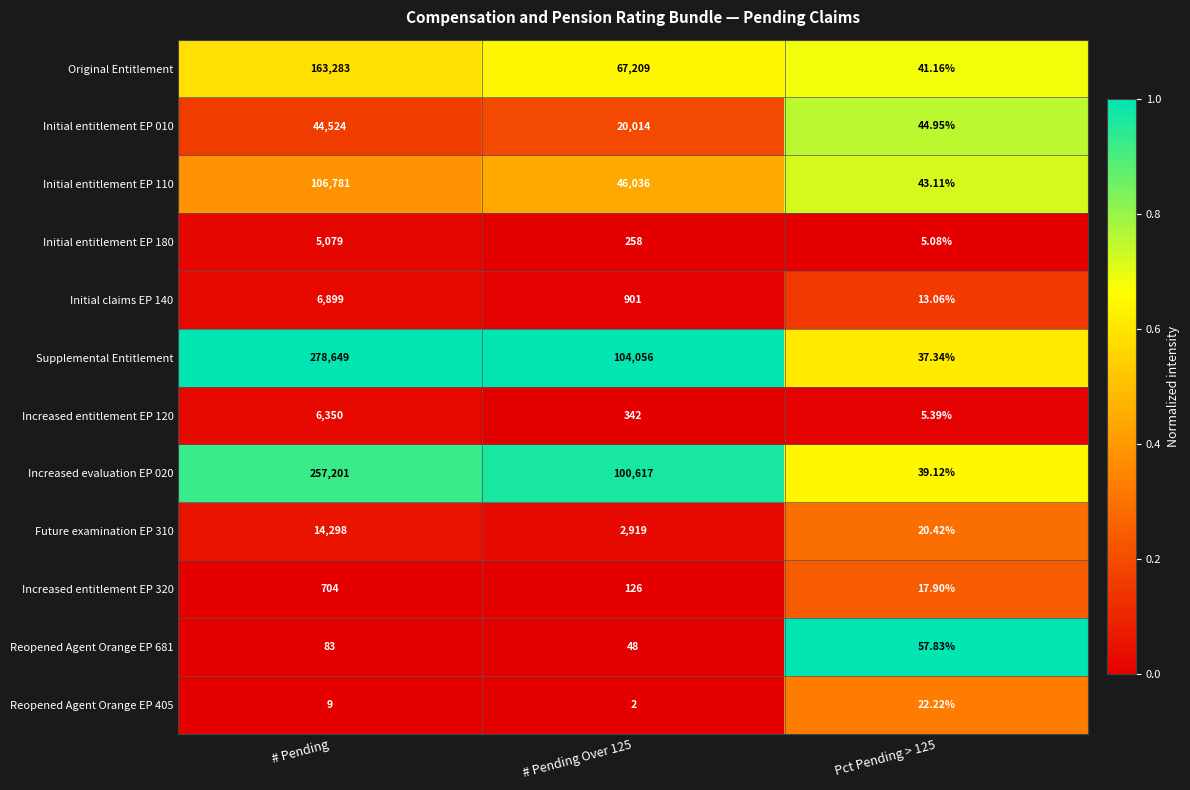

Which series has the largest total across all categories?

Supplemental Entitlement